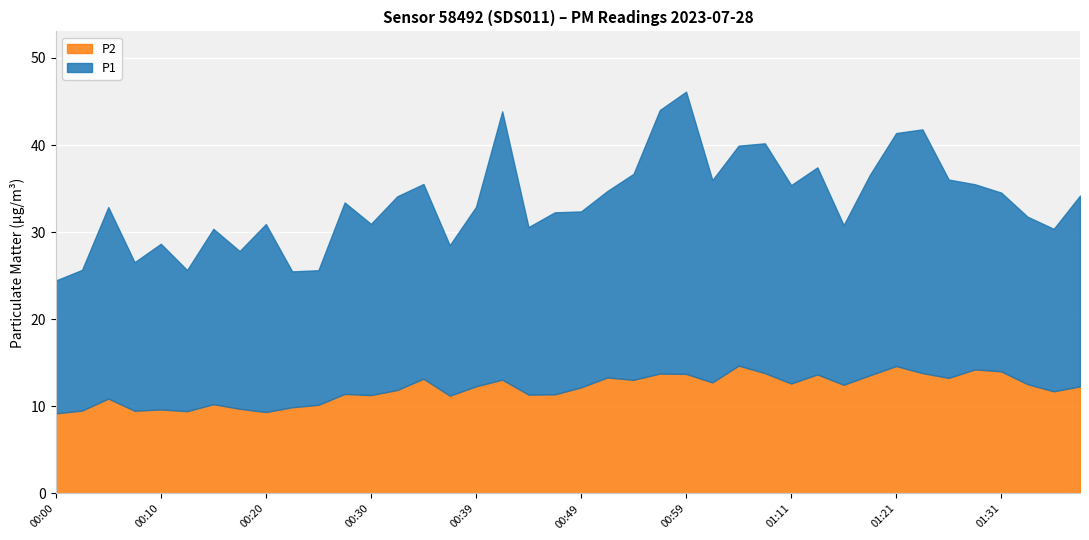

True or false: P2 and P1 cross at least once.

False